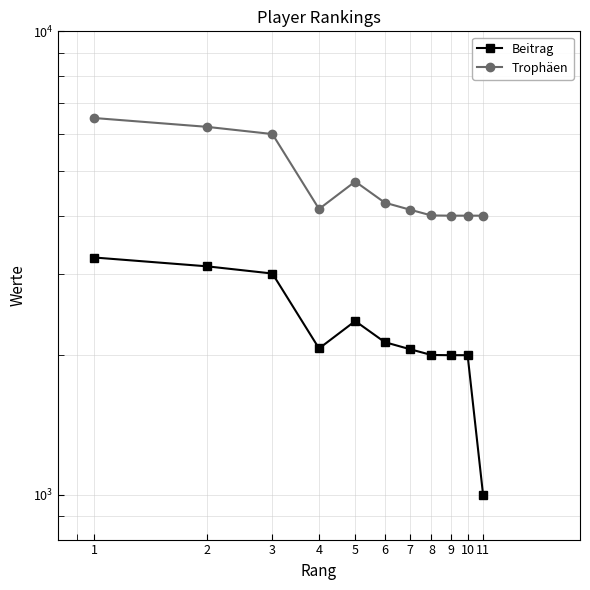

At how many categories does at least one series exceed 4795?

3